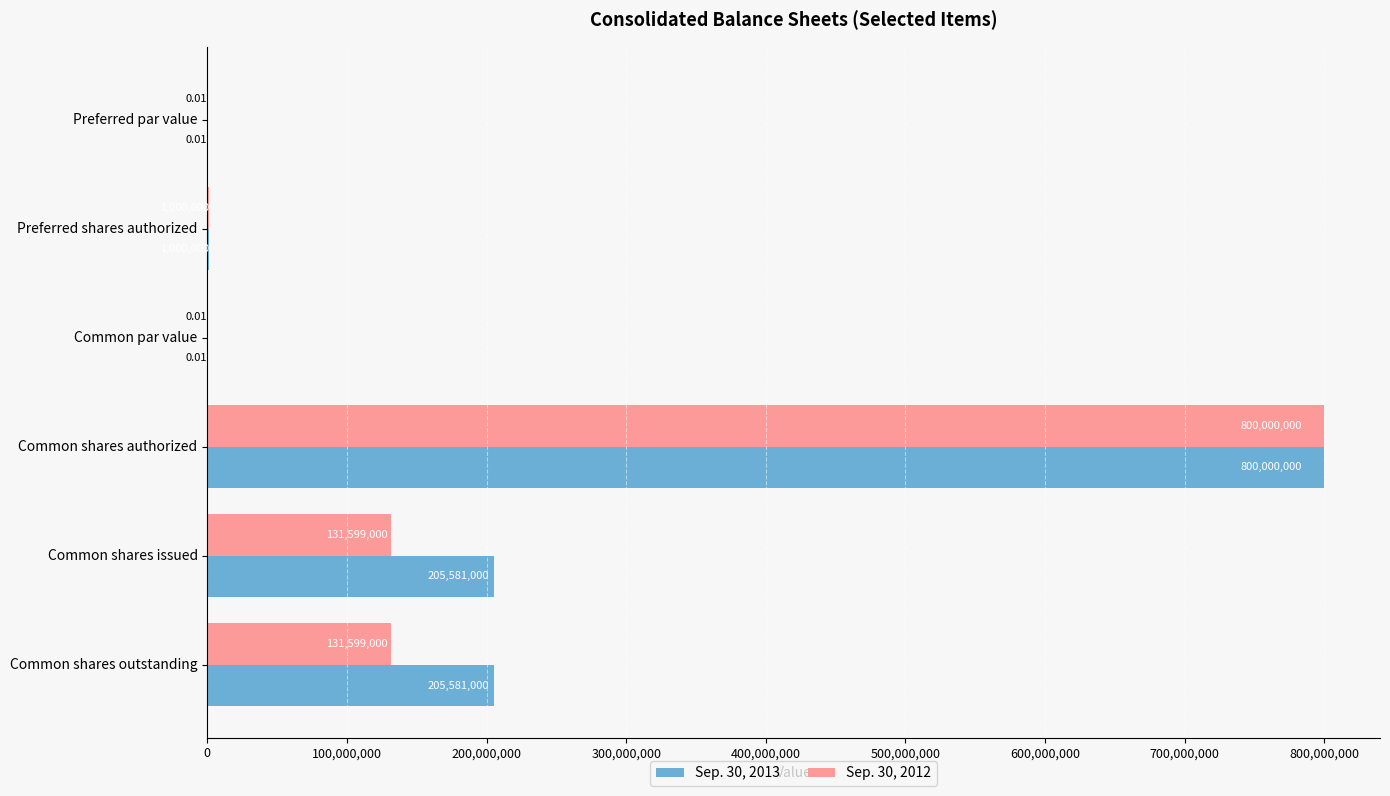

Which series has the largest total across all categories?

Sep. 30, 2013